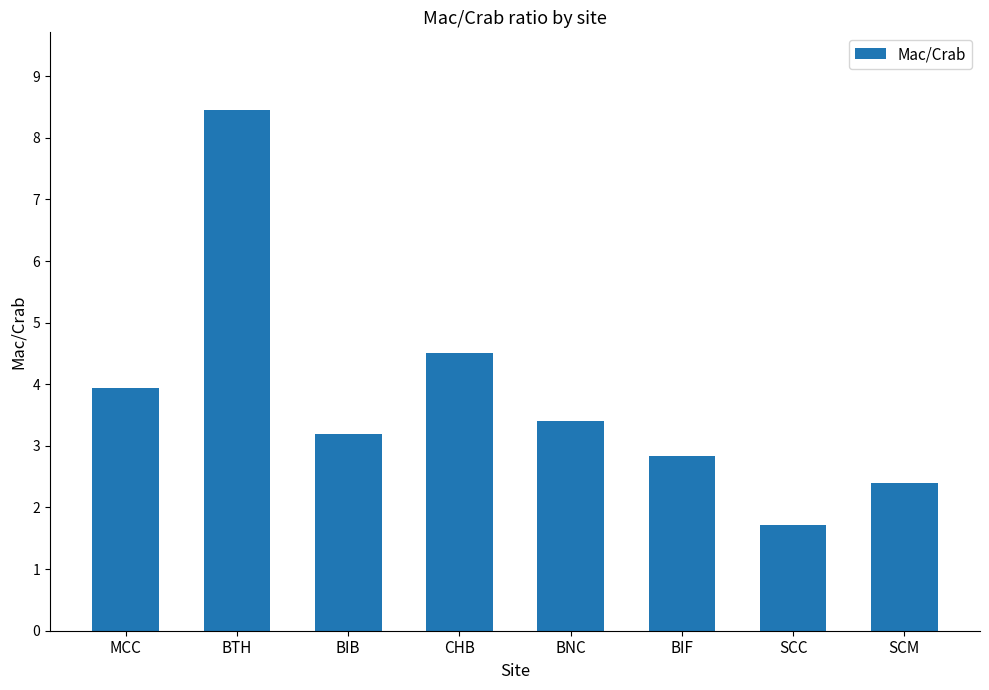

What is the label of the 6th bar from the right?

BIB